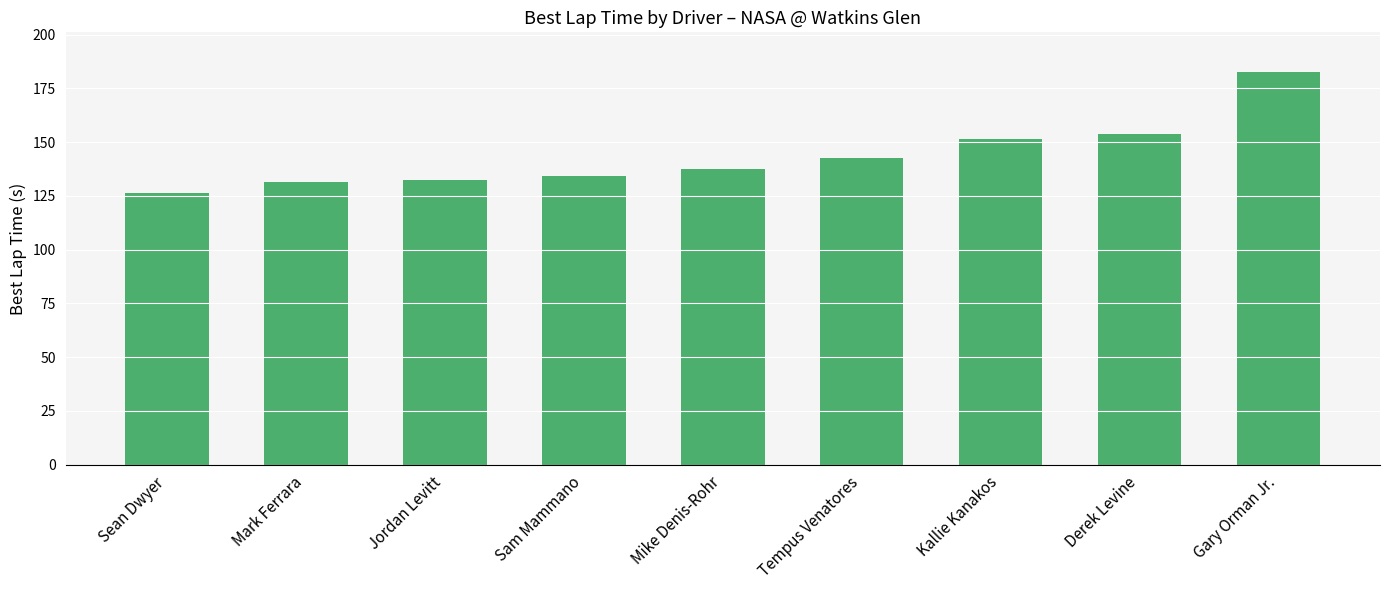

Reading left to right, what are all the values shown in this chart?

126.4	131.6	132.5	134.0	137.4	142.8	151.5	153.7	182.8